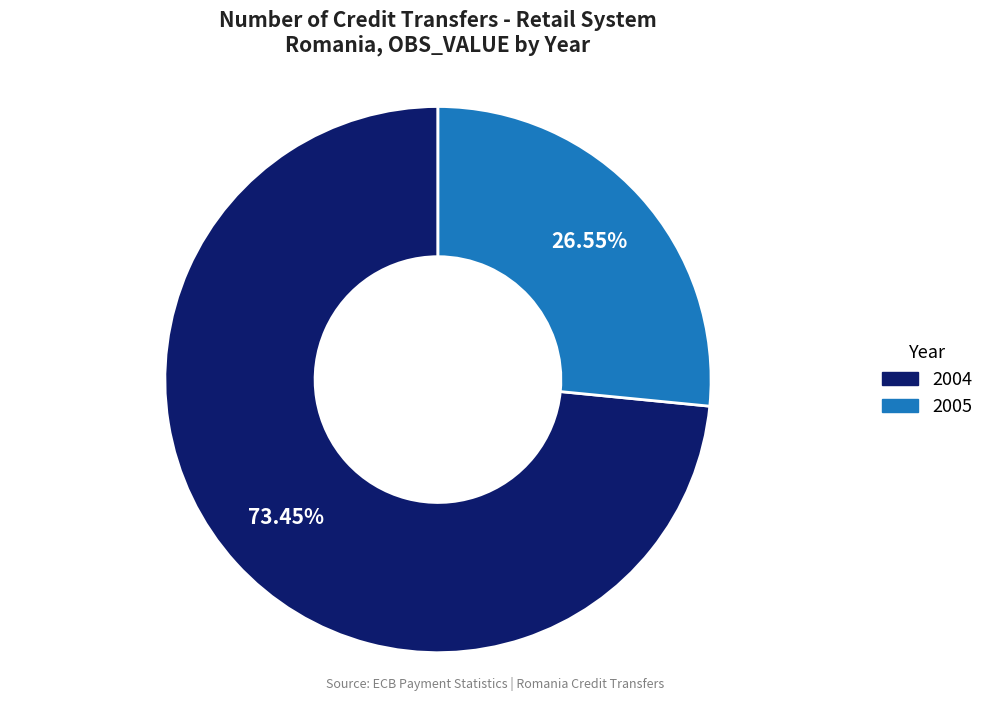

What is the smallest slice in the pie chart?

2005